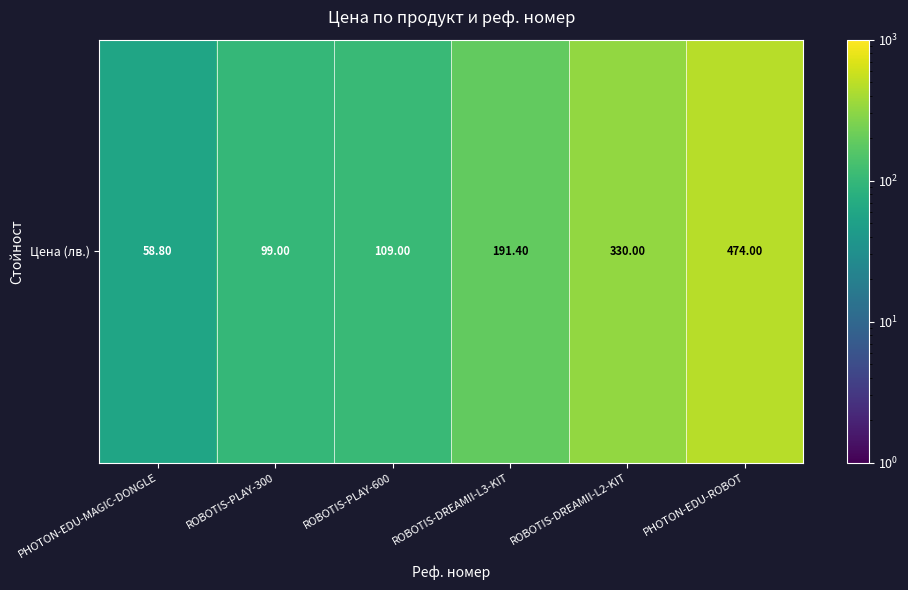

Reading right to left, list all the values displayed in this chart.

474.0	330.0	191.4	109.0	99.0	58.8